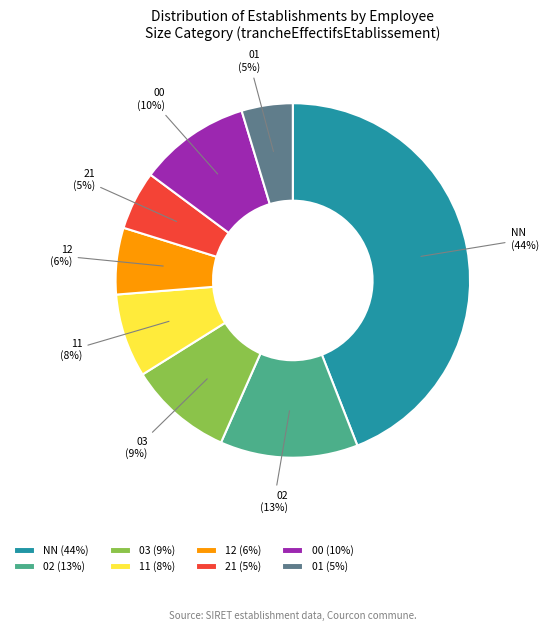

The 12 slice represents 1% of the pie. True or false?

False